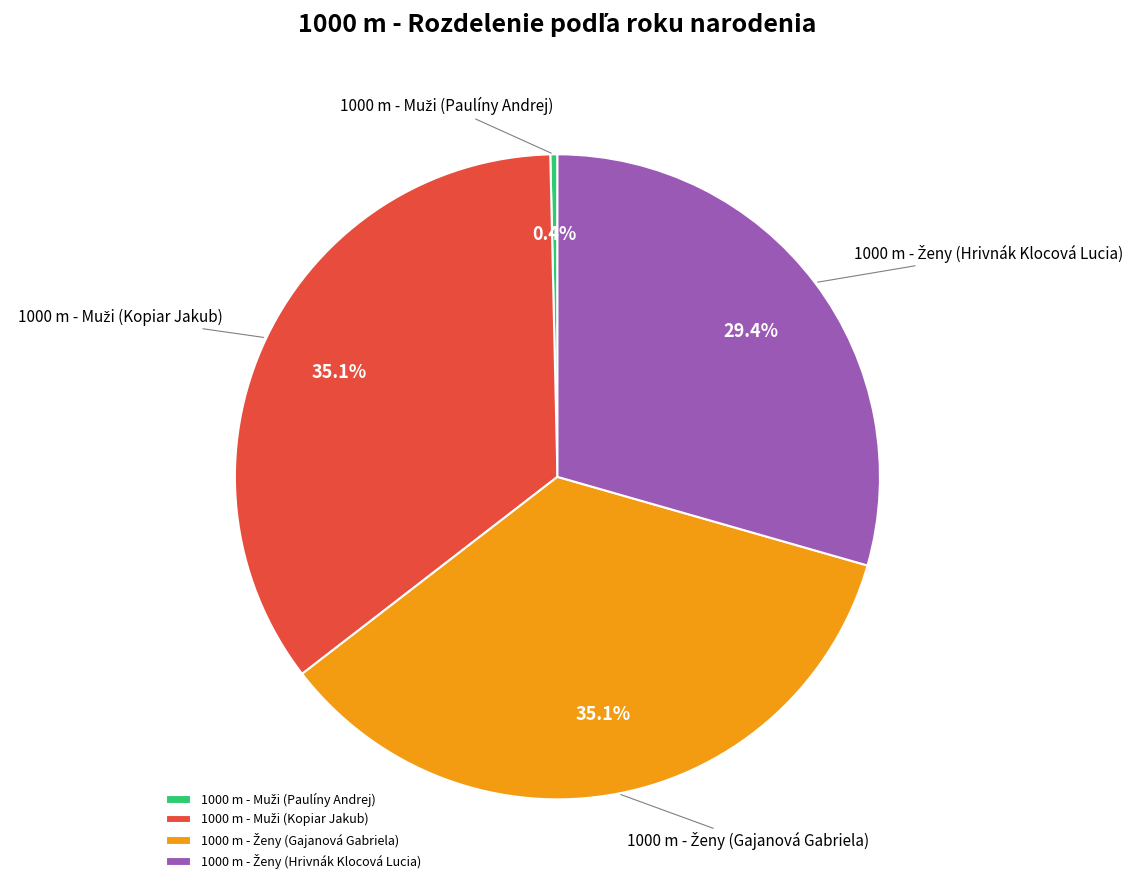

Count the number of slices in the pie.

4